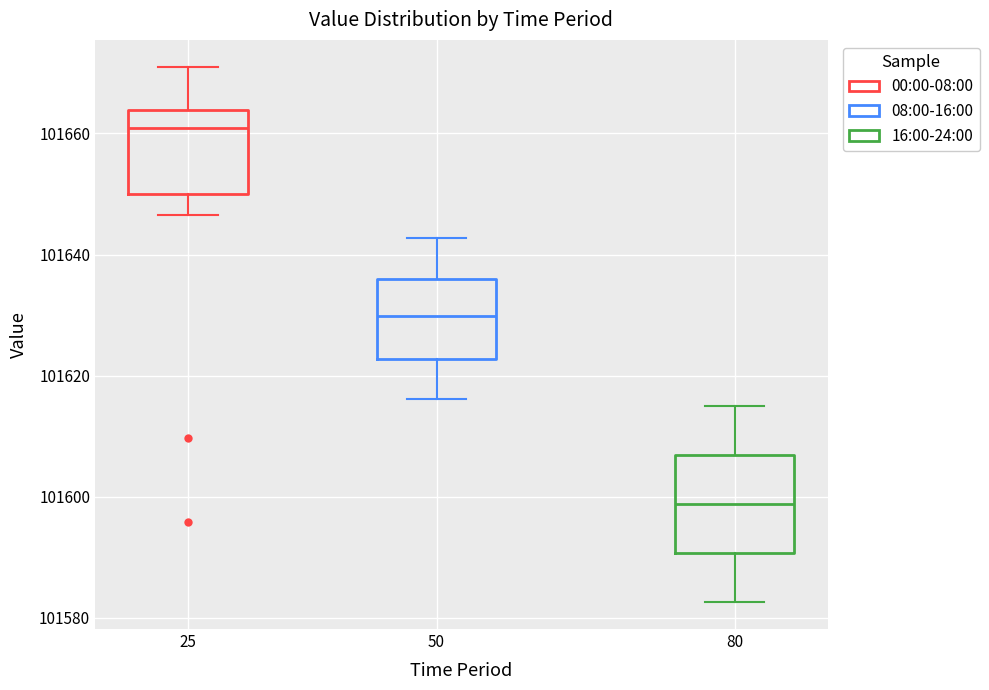

Which box is the tallest, from its lower edge to its upper edge?

80